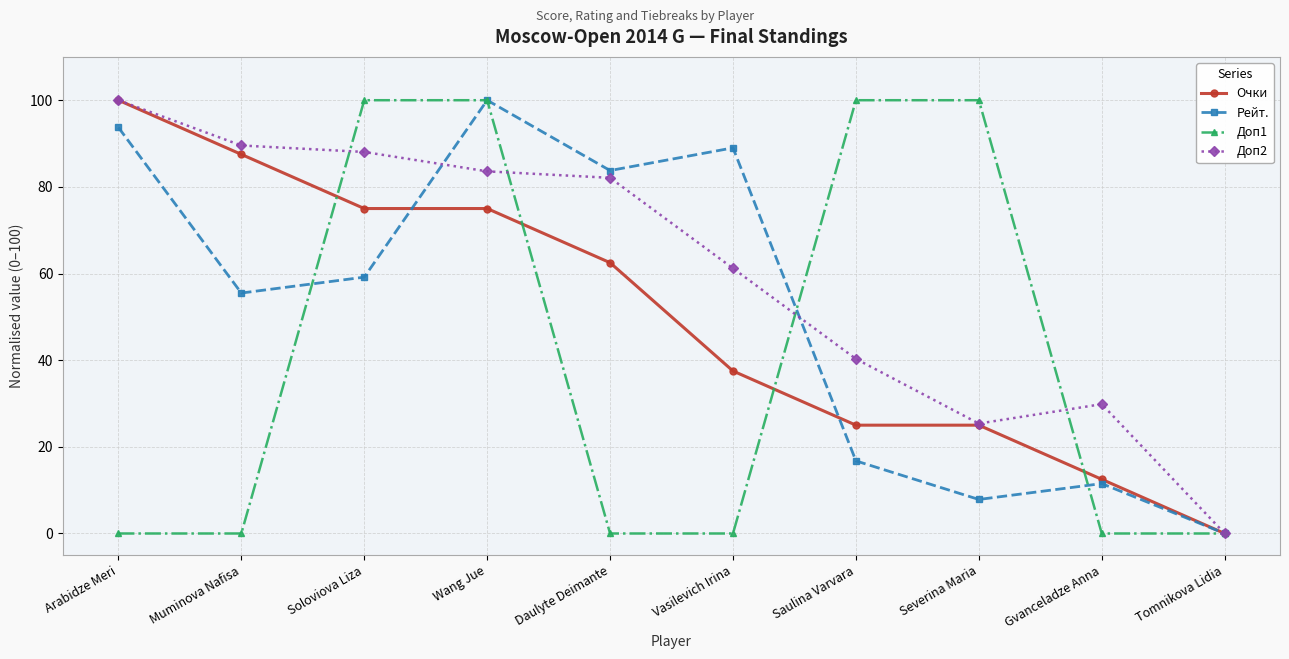

Reading right to left, extract all data points from this chart.

Очки: Tomnikova Lidia=0.0	Gvanceladze Anna=12.5	Severina Maria=25.0	Saulina Varvara=25.0	Vasilevich Irina=37.5	Daulyte Deimante=62.5	Wang Jue=75.0	Soloviova Liza=75.0	Muminova Nafisa=87.5	Arabidze Meri=100.0
Рейт.: Tomnikova Lidia=0.0	Gvanceladze Anna=11.5	Severina Maria=7.9	Saulina Varvara=16.8	Vasilevich Irina=89.0	Daulyte Deimante=83.8	Wang Jue=100.0	Soloviova Liza=59.2	Muminova Nafisa=55.5	Arabidze Meri=93.7
Доп1: Tomnikova Lidia=0.0	Gvanceladze Anna=0.0	Severina Maria=100.0	Saulina Varvara=100.0	Vasilevich Irina=0.0	Daulyte Deimante=0.0	Wang Jue=100.0	Soloviova Liza=100.0	Muminova Nafisa=0.0	Arabidze Meri=0.0
Доп2: Tomnikova Lidia=0.0	Gvanceladze Anna=29.9	Severina Maria=25.4	Saulina Varvara=40.3	Vasilevich Irina=61.2	Daulyte Deimante=82.1	Wang Jue=83.6	Soloviova Liza=88.1	Muminova Nafisa=89.6	Arabidze Meri=100.0